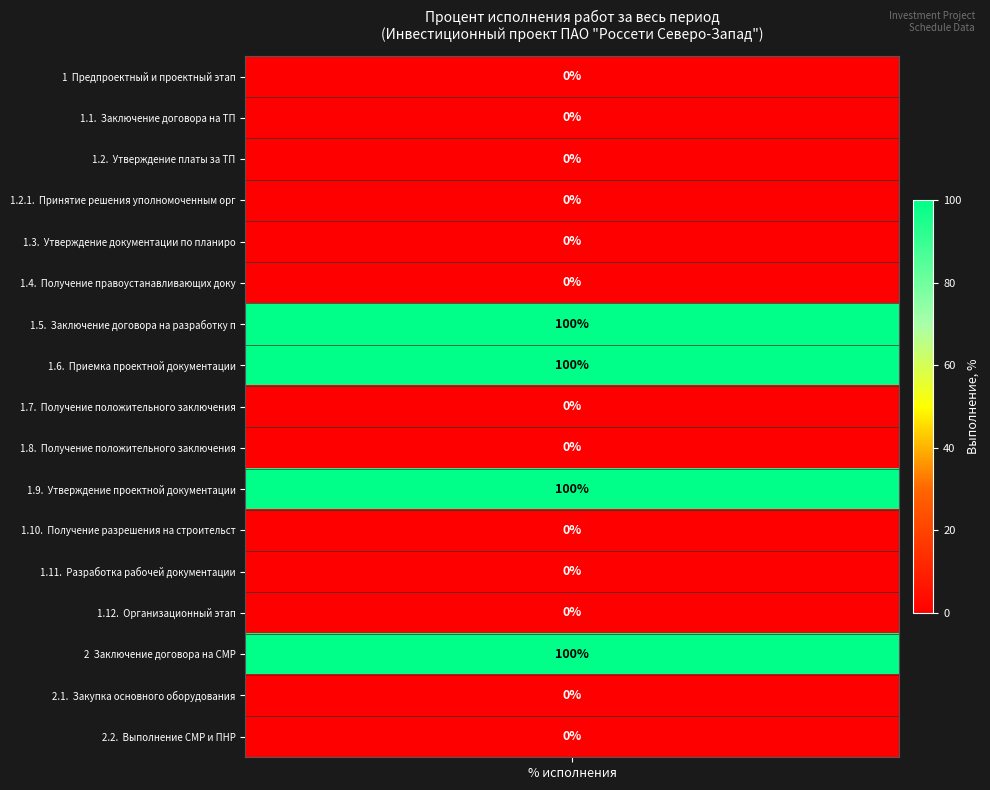

The chart shows a value of 0 at 1.10.. True or false?

True